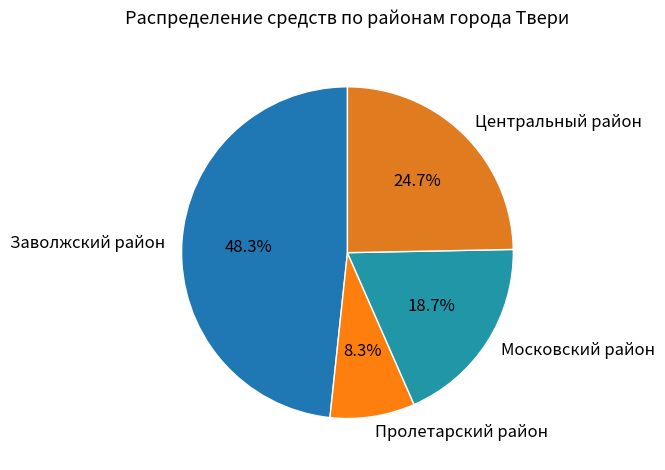

To the nearest percent, what percentage of the pie is Заволжский район?

48%